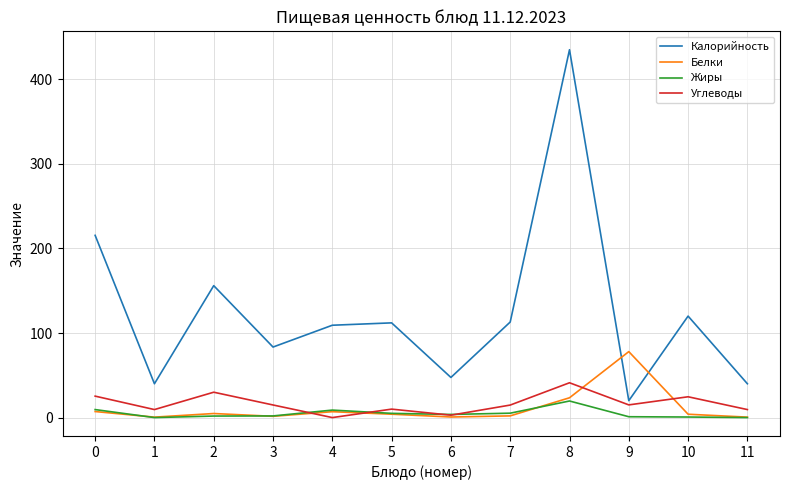

True or false: Белки has a value of 0.5 at 1.

True